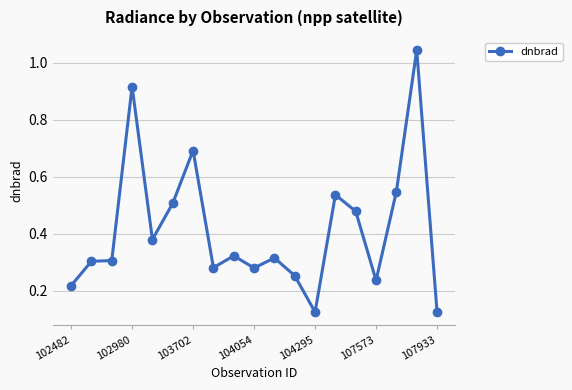

True or false: the data has more than 2 interior local peaks.

True